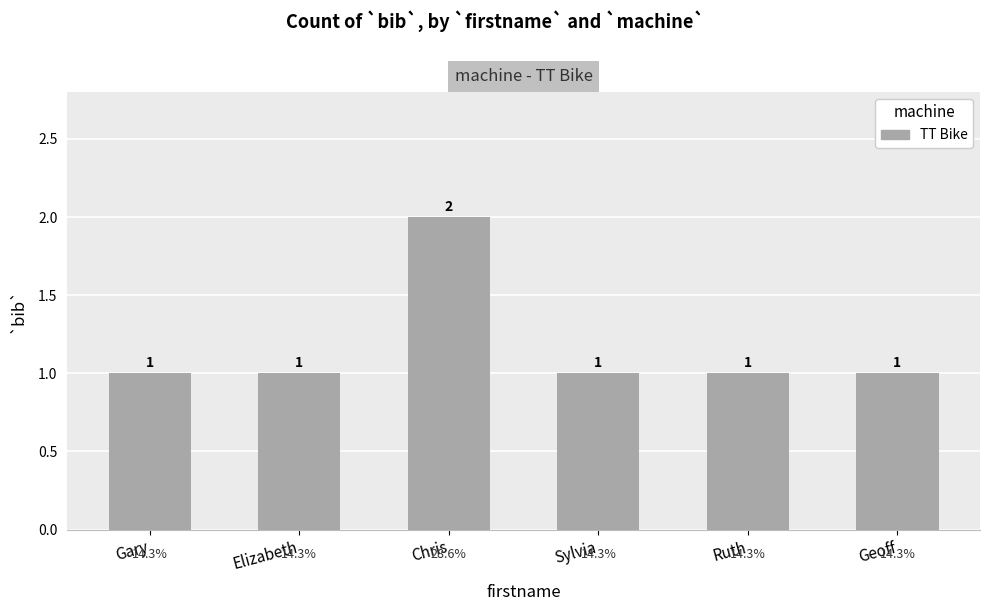

Approximately how many times larger is the value at Ruth compared to Geoff?

1.0